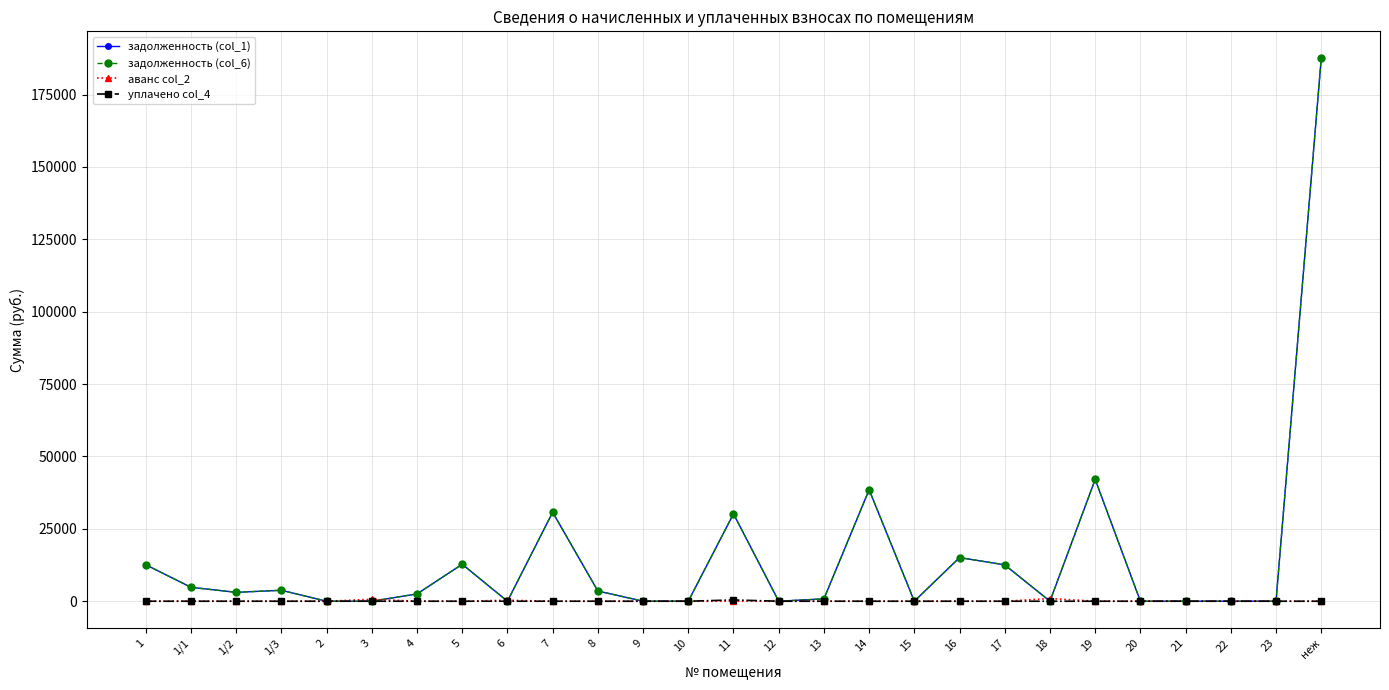

Reading right to left, transcribe all the data shown in this chart.

задолженность (col_1): неж=187450.9	23=0.0	22=0.0	21=0.0	20=0.0	19=42067.3	18=0.0	17=12562.5	16=15075.0	15=0.0	14=38502.3	13=817.9	12=0.0	11=30186.7	10=0.0	9=0.0	8=3528.2	7=30727.0	6=0.0	5=12766.0	4=2520.3	3=0.0	2=0.0	1/3=3780.5	1/2=3069.9	1/1=4816.4	1=12596.3
задолженность (col_6): неж=187450.9	23=0.0	22=0.0	21=0.0	20=0.0	19=42067.3	18=0.0	17=12562.5	16=15075.0	15=0.0	14=38502.3	13=817.9	12=0.0	11=30186.7	10=0.0	9=0.0	8=3528.2	7=30727.0	6=0.0	5=12766.0	4=2520.3	3=0.0	2=0.0	1/3=3780.5	1/2=3069.9	1/1=4816.4	1=12596.3
аванс col_2: неж=0.0	23=0.0	22=0.0	21=0.0	20=0.0	19=0.0	18=929.6	17=0.0	16=0.0	15=0.0	14=0.0	13=0.0	12=0.0	11=0.0	10=0.0	9=0.0	8=0.0	7=0.0	6=332.3	5=0.0	4=0.0	3=658.8	2=0.0	1/3=0.0	1/2=0.0	1/1=0.0	1=0.0
уплачено col_4: неж=0.0	23=0.0	22=0.0	21=0.0	20=0.0	19=0.0	18=0.0	17=0.0	16=0.0	15=0.0	14=0.0	13=0.0	12=0.0	11=438.3	10=0.0	9=0.0	8=0.0	7=0.0	6=0.0	5=0.0	4=0.0	3=0.0	2=0.0	1/3=0.0	1/2=0.0	1/1=0.0	1=0.0